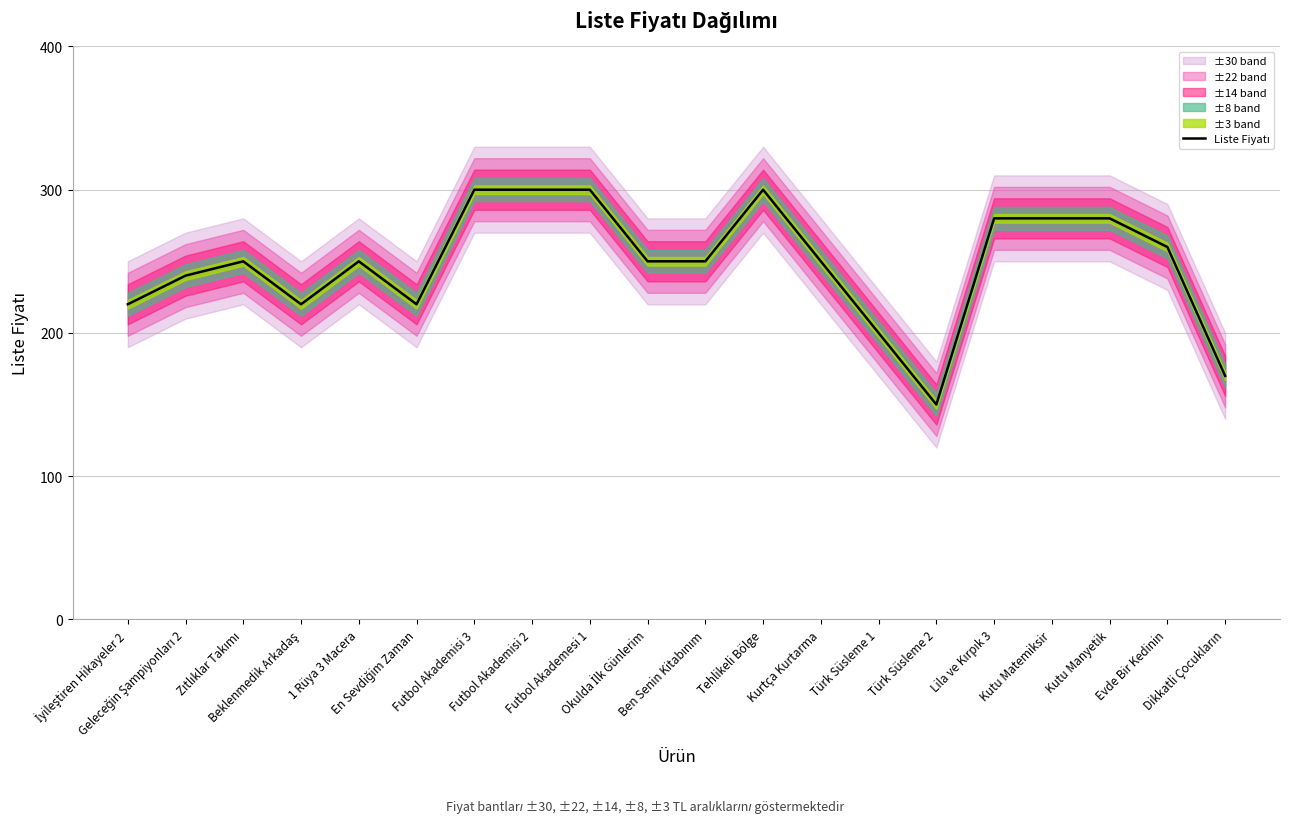

Reading right to left, transcribe all the data shown in this chart.

170	260	280	280	280	150	200	250	300	250	250	300	300	300	220	250	220	250	240	220